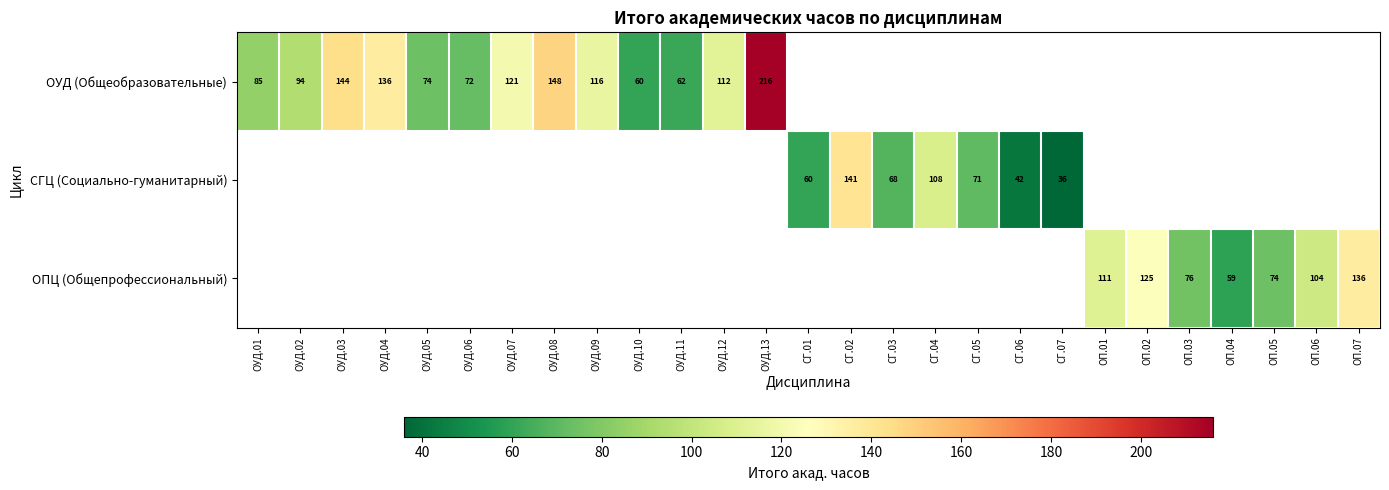

Is it true that ОПЦ (Общепрофессиональный) equals 46 at ОП.07?

False